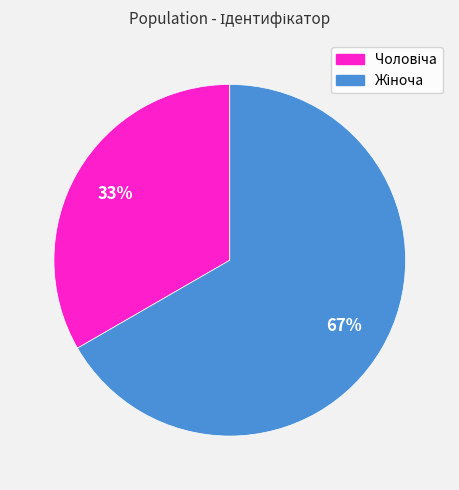

Is there a majority slice in this chart?

Yes